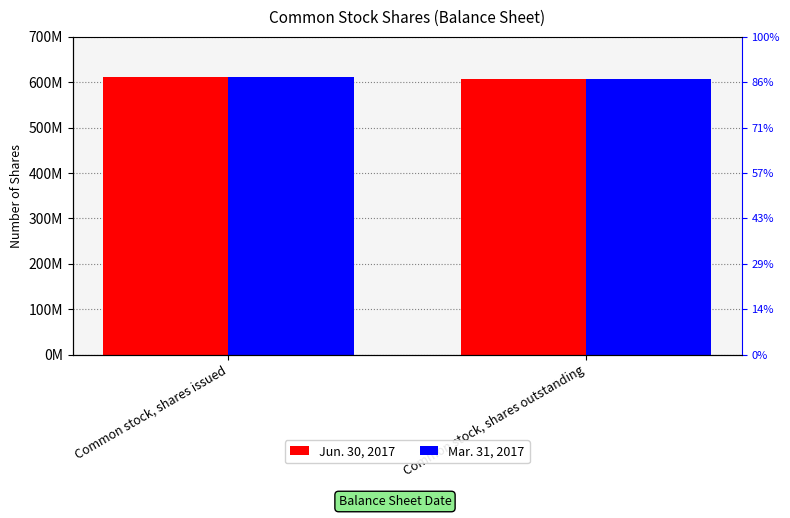

What is the label of the 1st bar from the right?

Common stock, shares outstanding